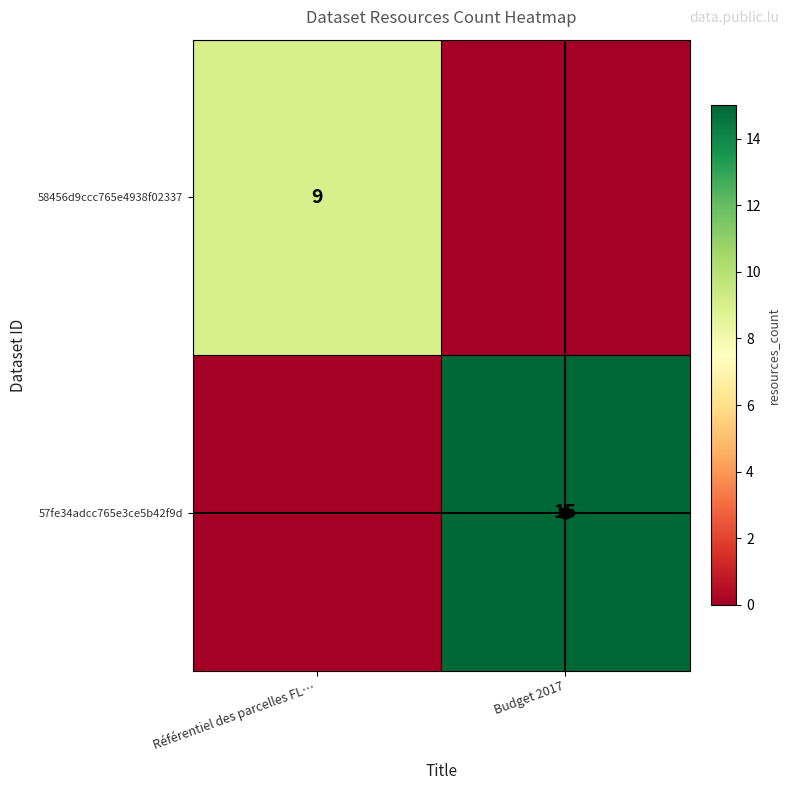

True or false: 58456d9ccc765e4938f02337 has a value of 5 at Référentiel des parcelles FL….

False